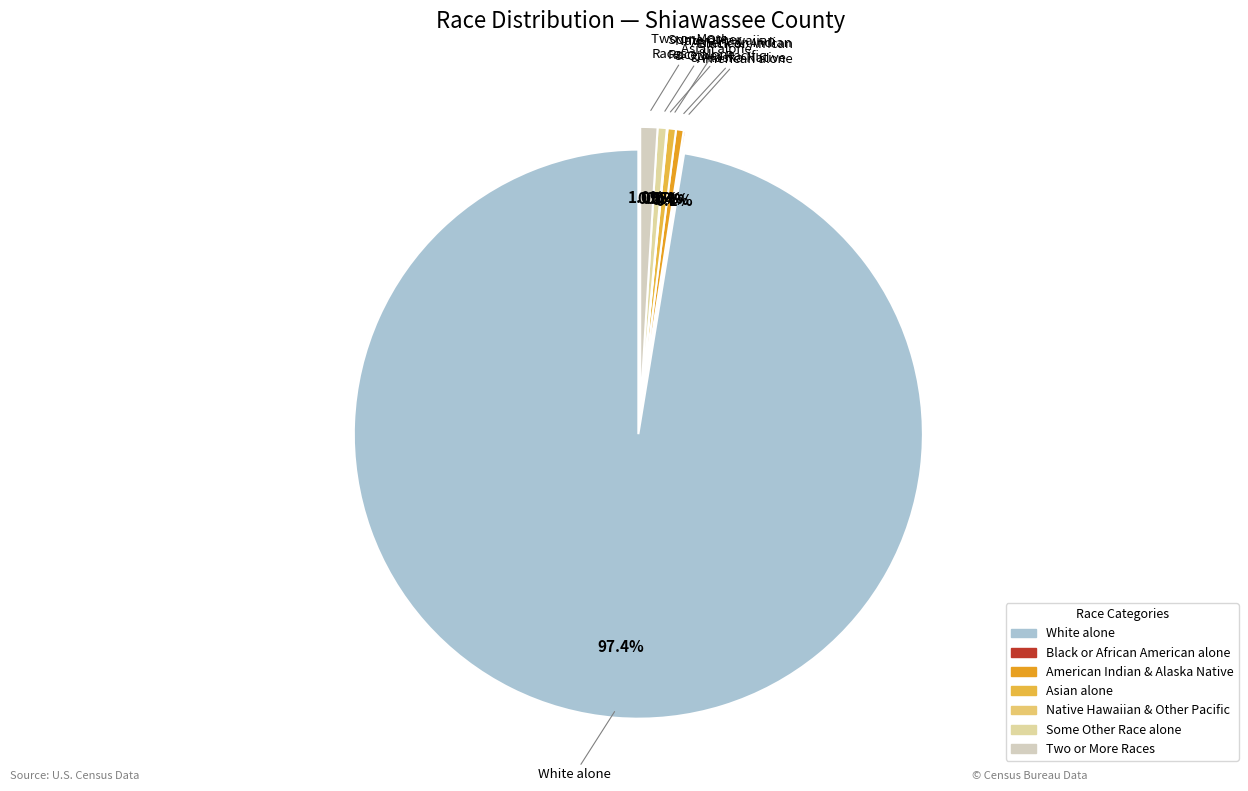

True or false: American Indian and Alaska Native accounts for 1% of the total.

False